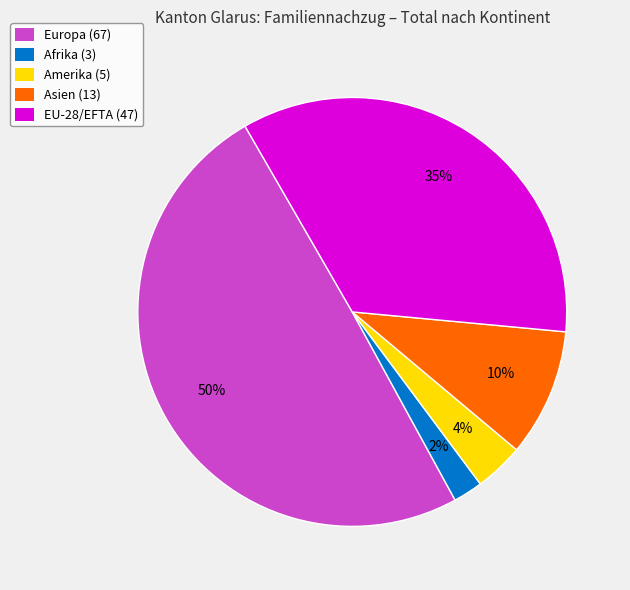

The Europa (67) slice represents 50% of the pie. True or false?

True